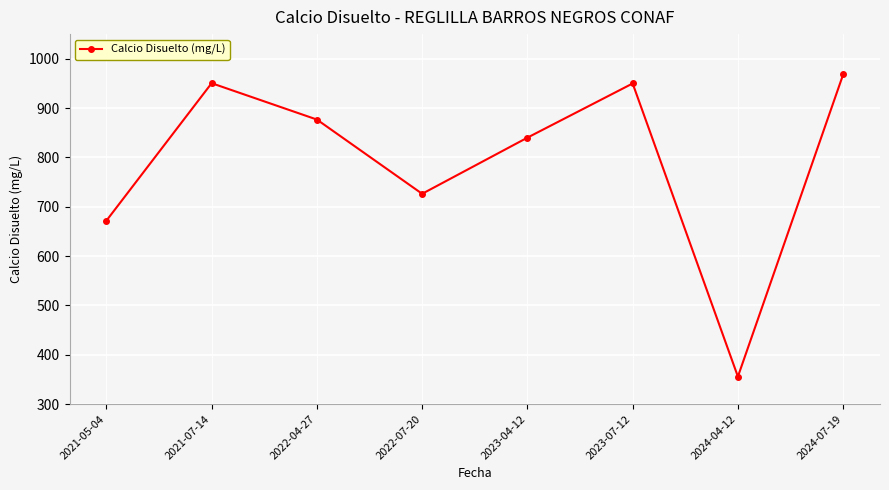

At which label is the value closest to 661?

2021-05-04